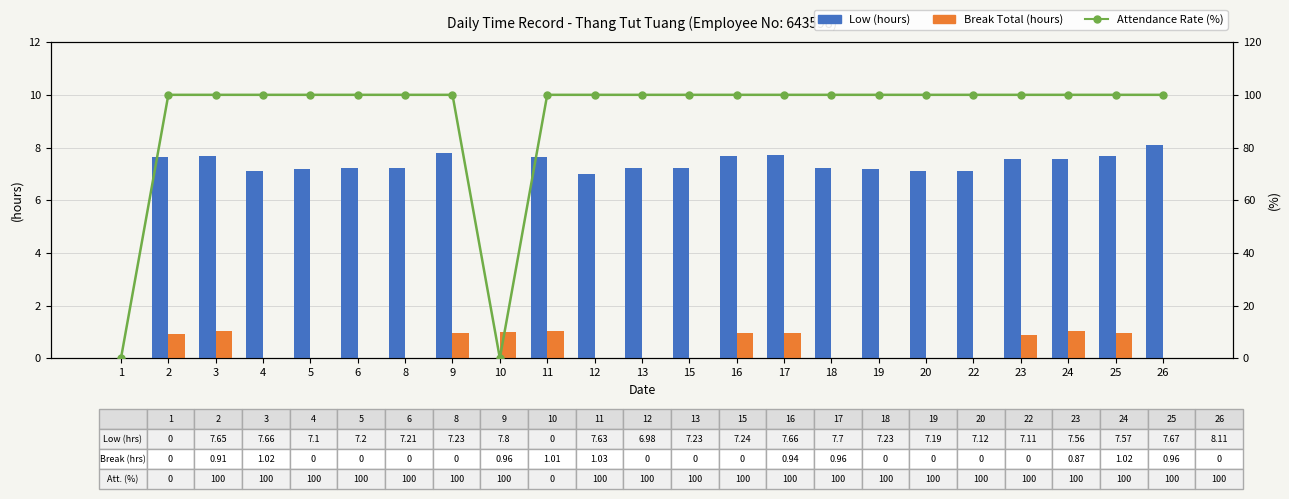

What is the total value across all series at 10?

1.0